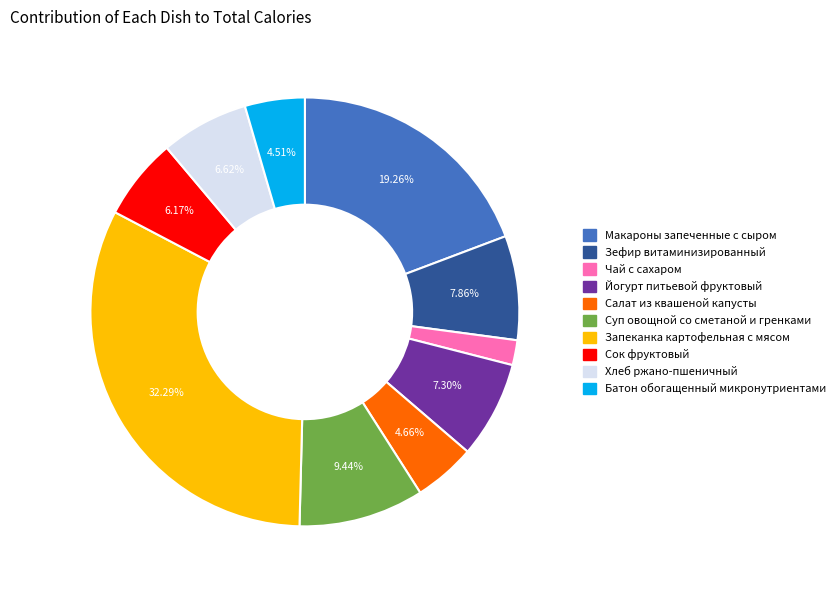

Is there a majority slice in this chart?

No